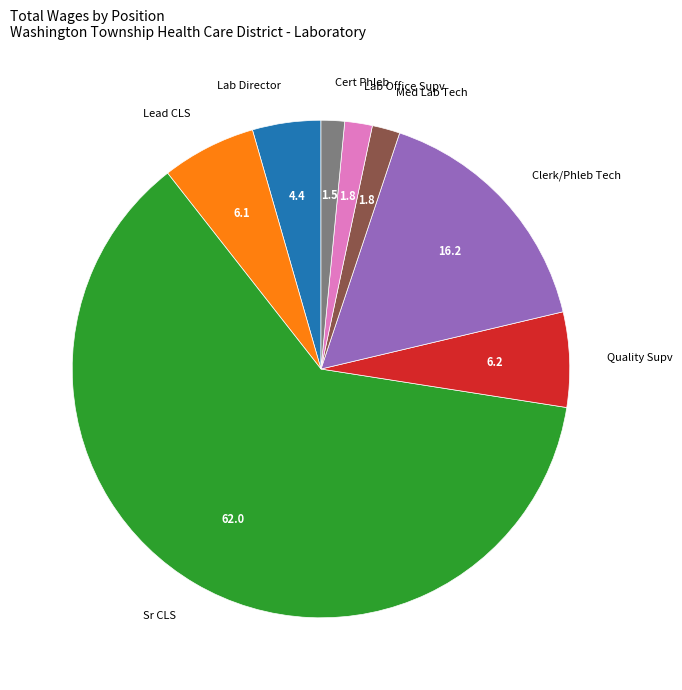

How many segments does this pie chart have?

8